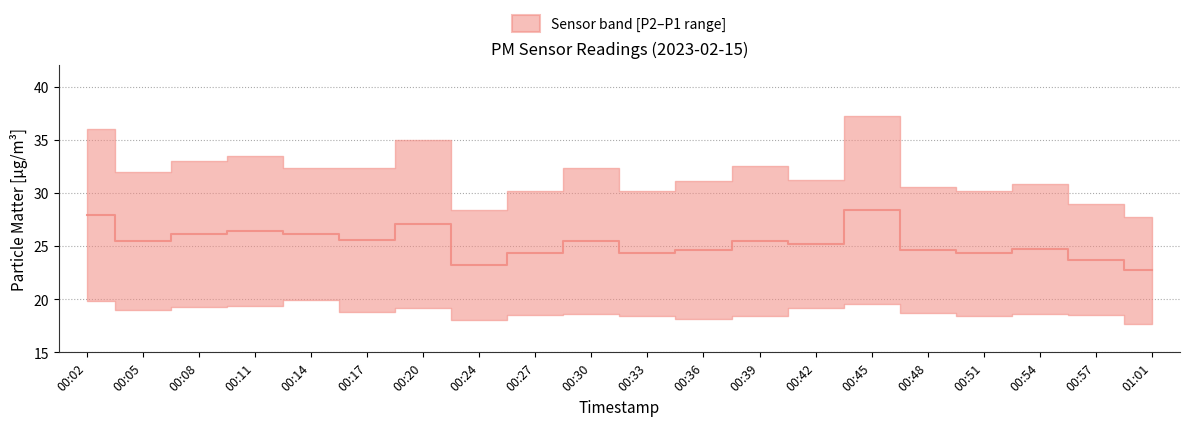

How many points are higher than both their immediate neighbors (excluding endpoints)?

6